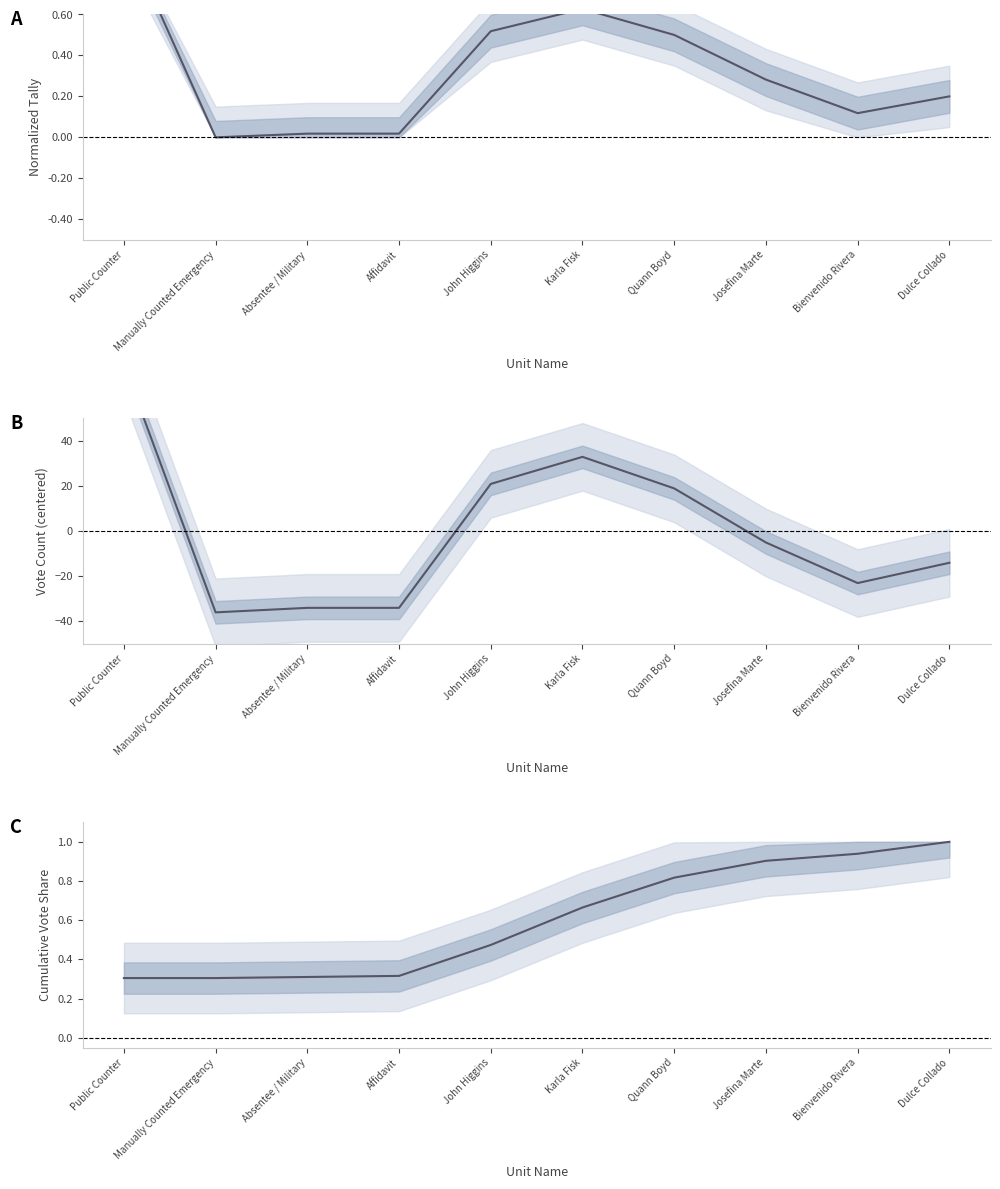

What is the value of the Cumulative Share point at the 3rd from the left?

0.3